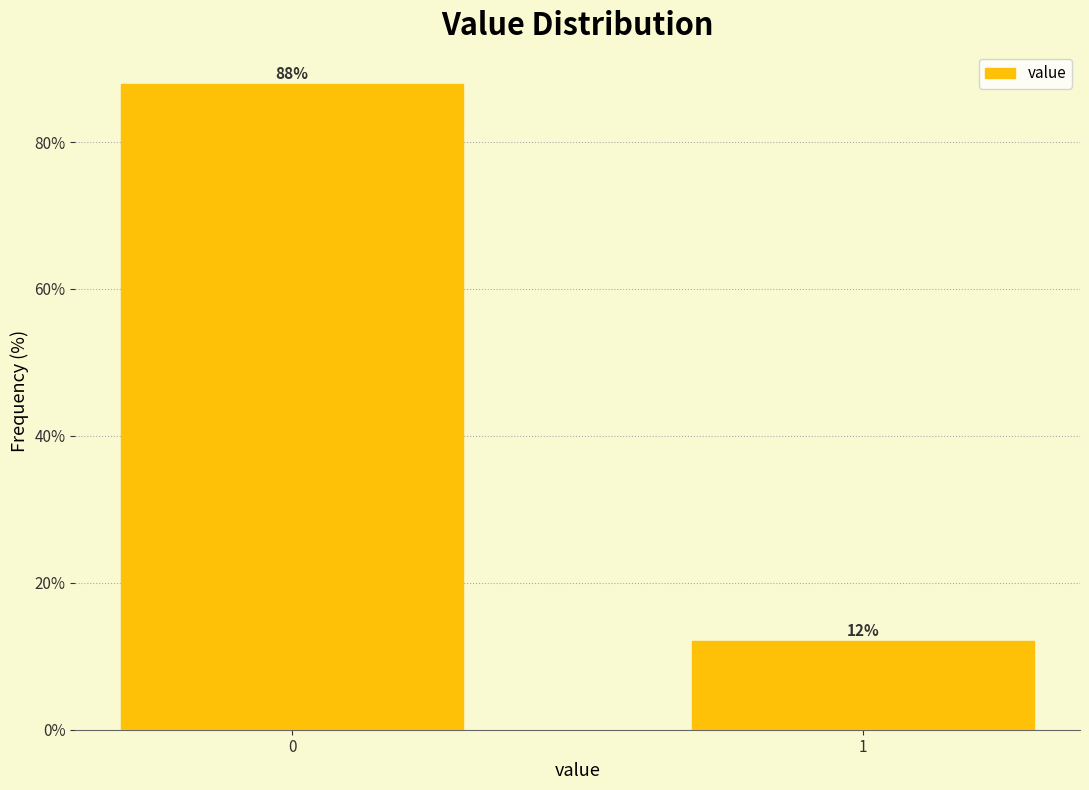

List the labels in order of value, smallest first.

1, 0